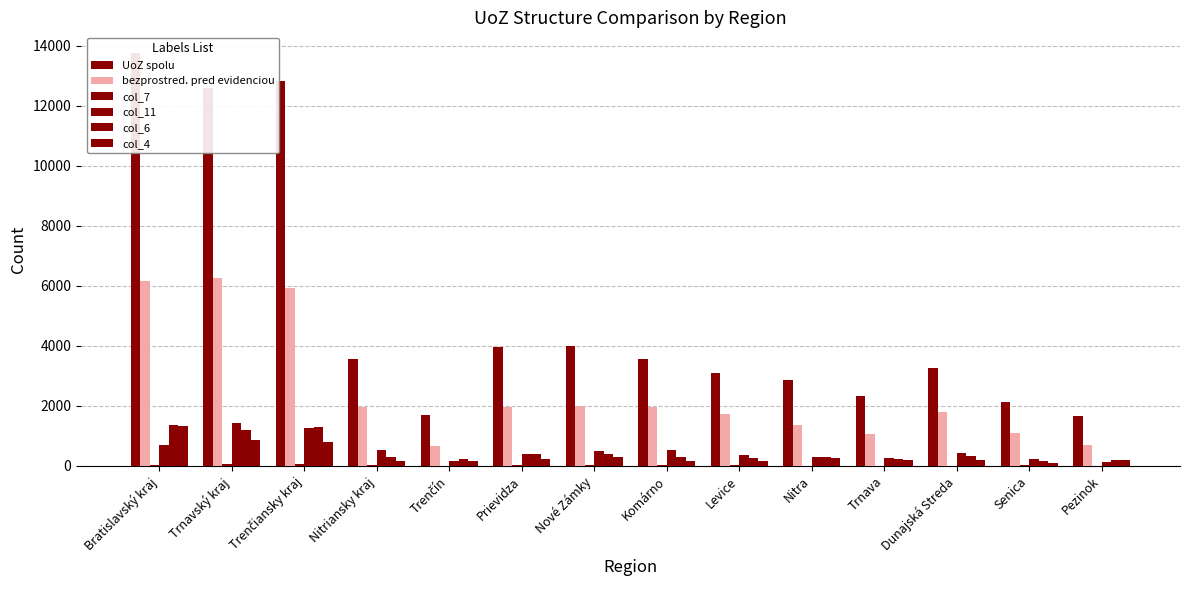

Rank the series at Senica from lowest to highest value.

col_7, col_4, col_6, col_11, bezprostred. pred evidenciou, UoZ spolu